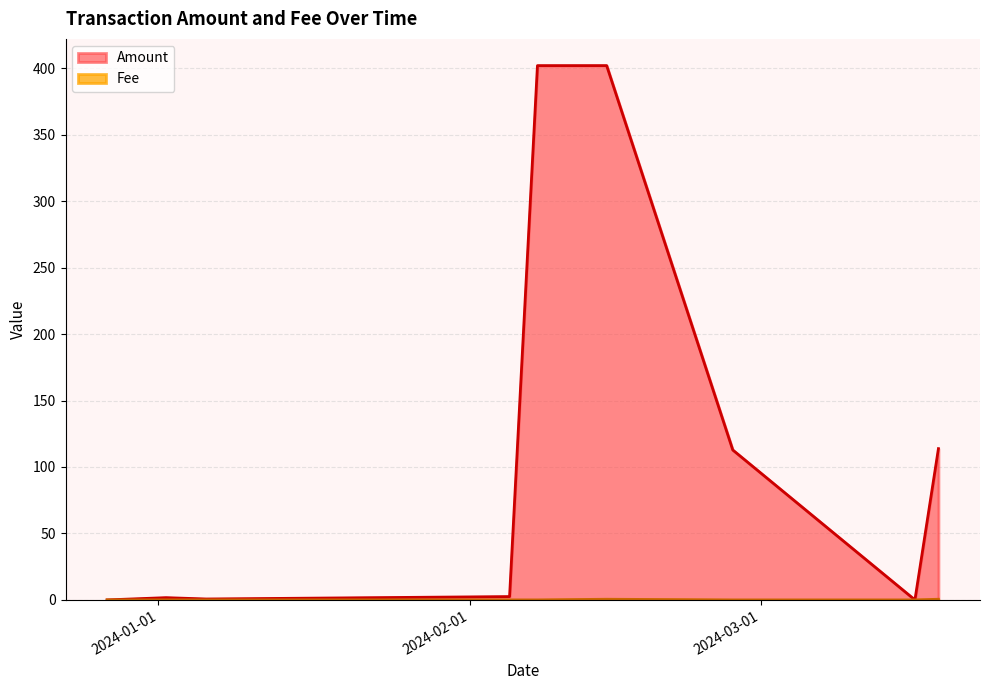

How many lines are shown in the chart?

2